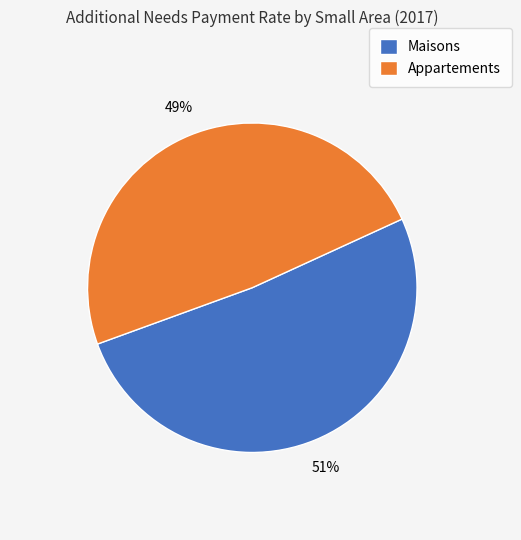

Rank the categories by value from lowest to highest.

Appartements, Maisons